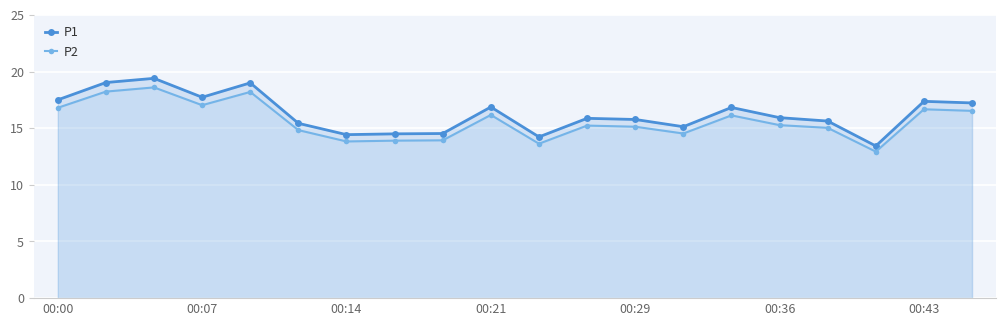

Rank the series by their maximum value, from highest to lowest.

P1, P2